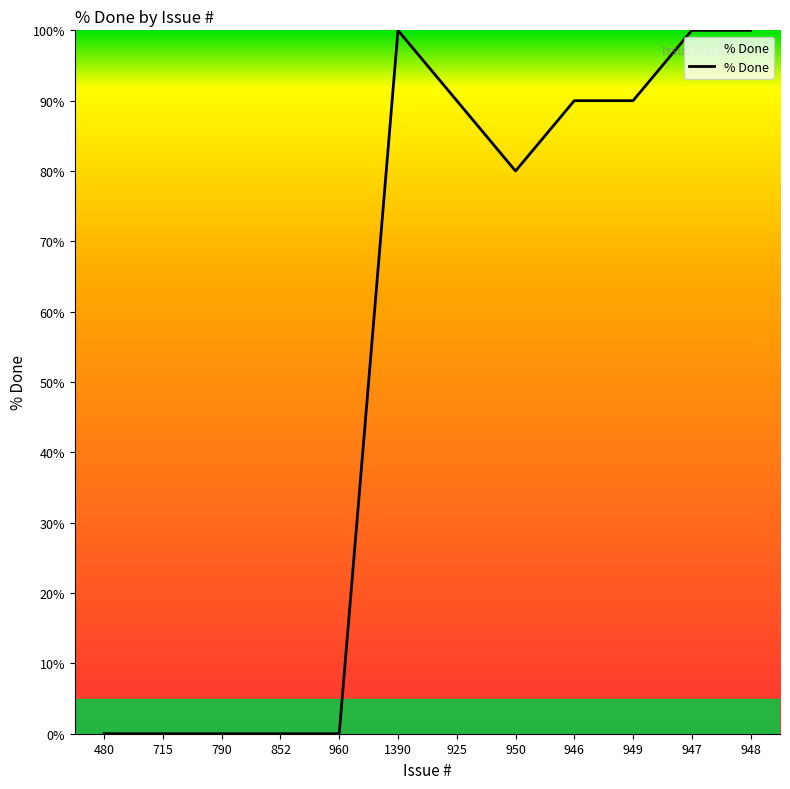

Reading left to right, transcribe all the data shown in this chart.

0	0	0	0	0	100	90	80	90	90	100	100